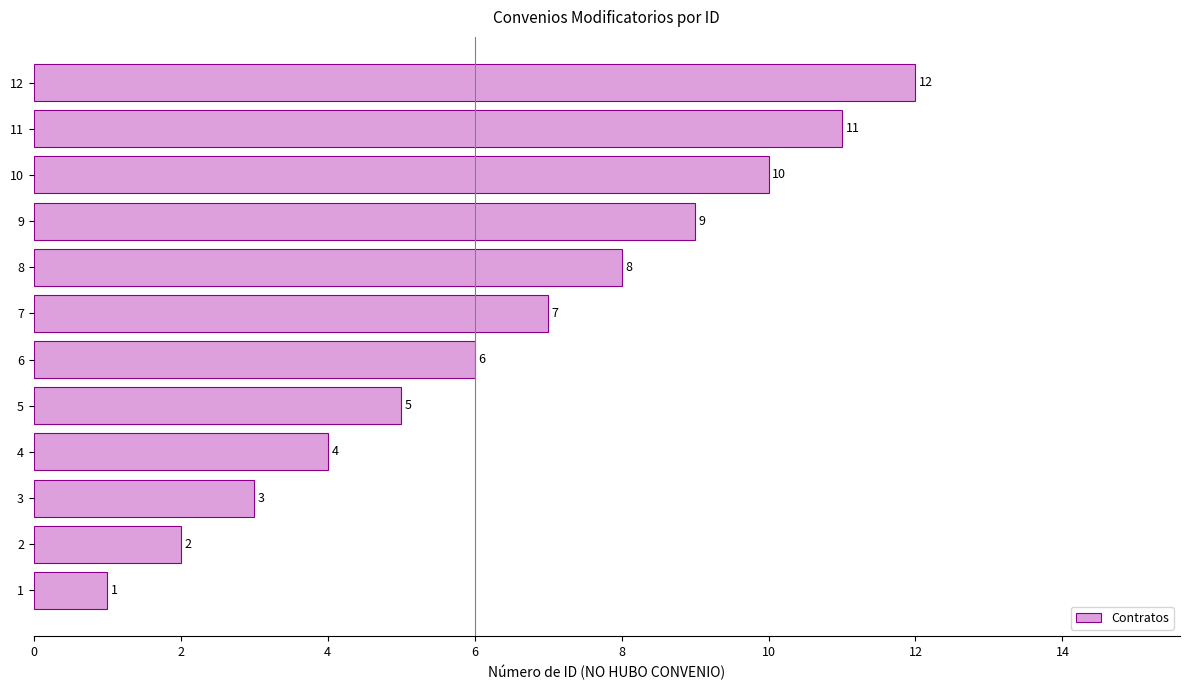

What is the ratio of the value at 12 to the value at 4?

3.0